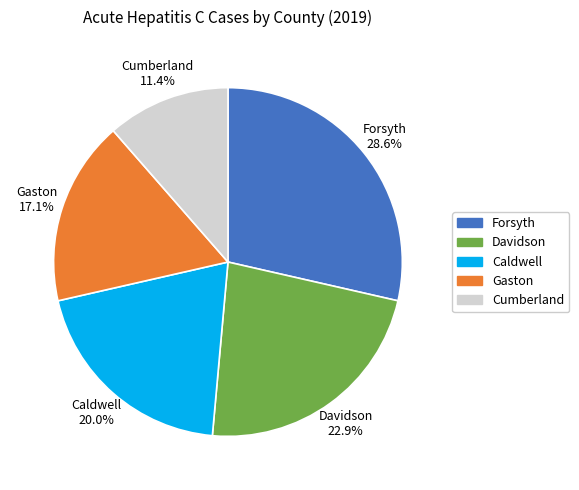

The Cumberland slice represents 2% of the pie. True or false?

False